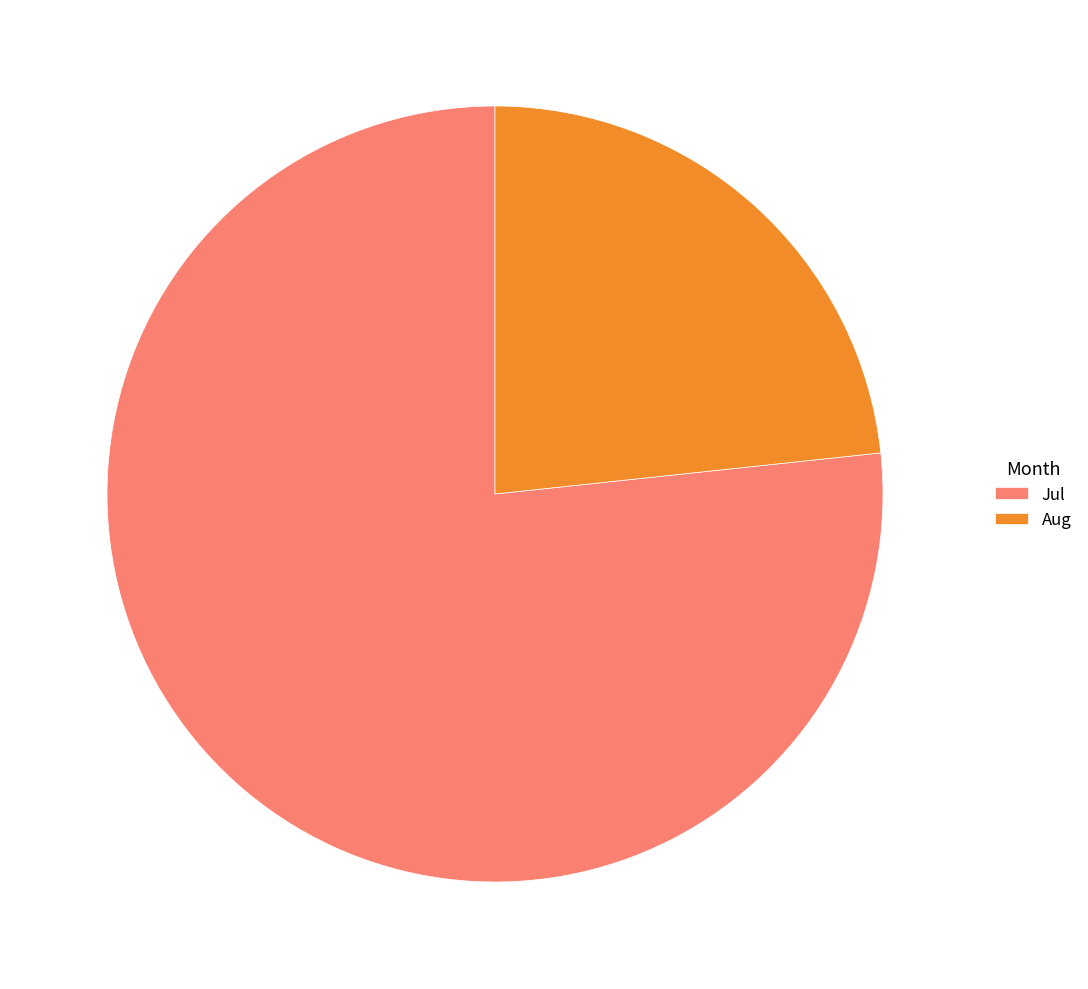

Is there a majority slice in this chart?

Yes